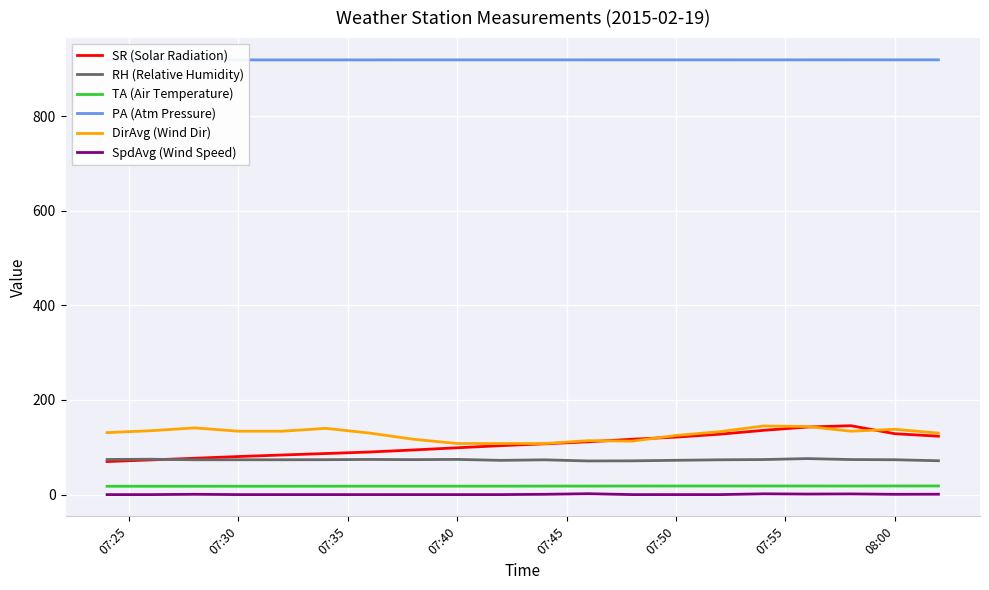

In SpdAvg (Wind Speed), how many points are lower than both neighbors (excluding endpoints)?

6